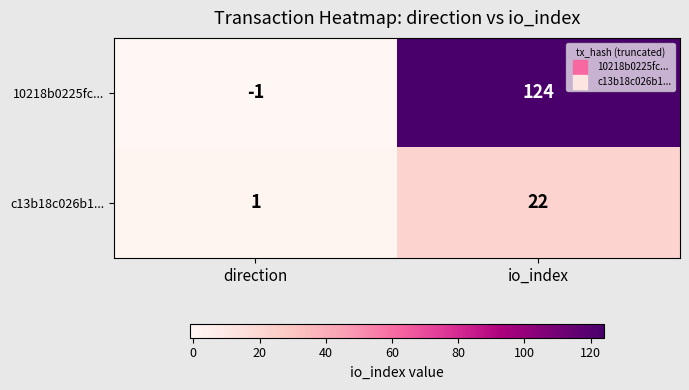

Rank the series by their maximum value, from highest to lowest.

10218b0225fc..., c13b18c026b1...